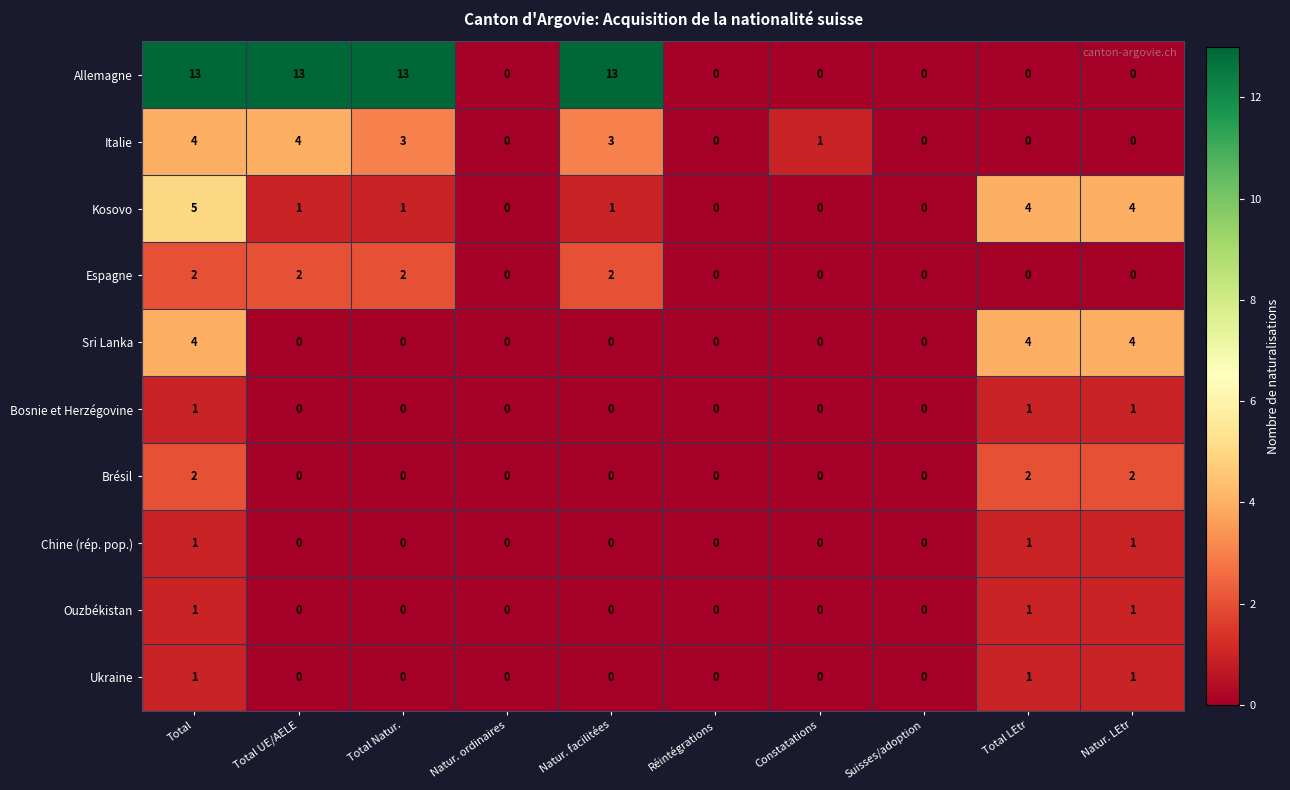

What is the sum of all Espagne values?

8